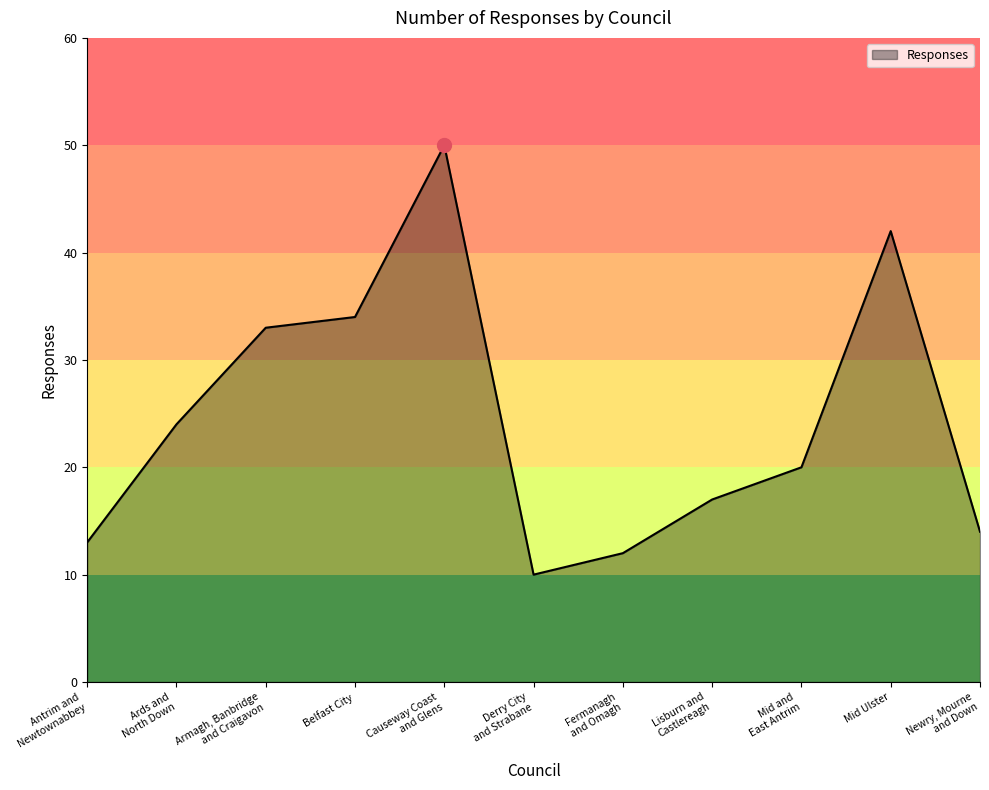

Does the chart have visible grid lines?

No